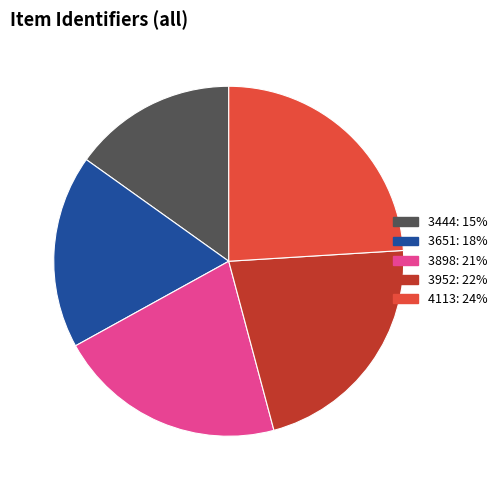

The 3444 slice represents 15% of the pie. True or false?

True